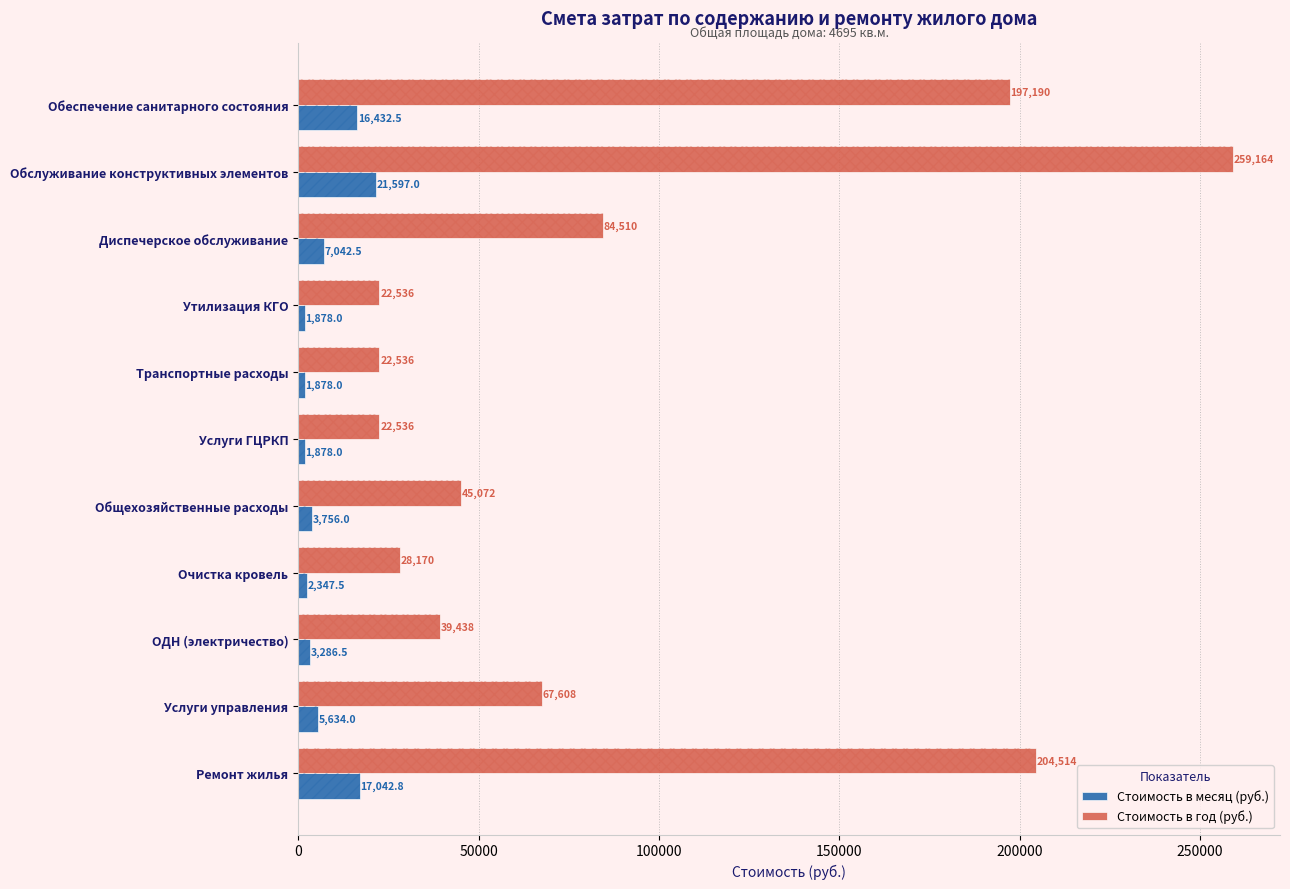

What is the minimum value for Стоимость в год (руб.)?

22536.0